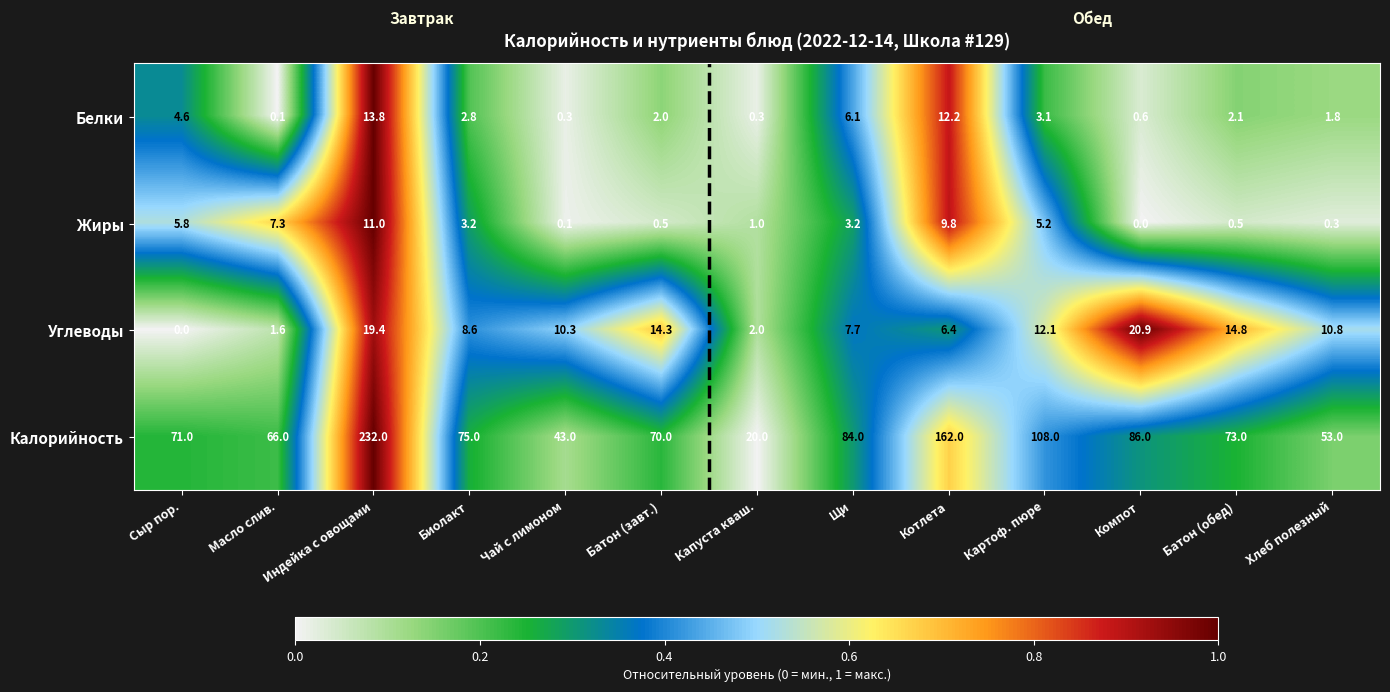

The value of Калорийность at Чай с лимоном is 43.0. True or false?

True